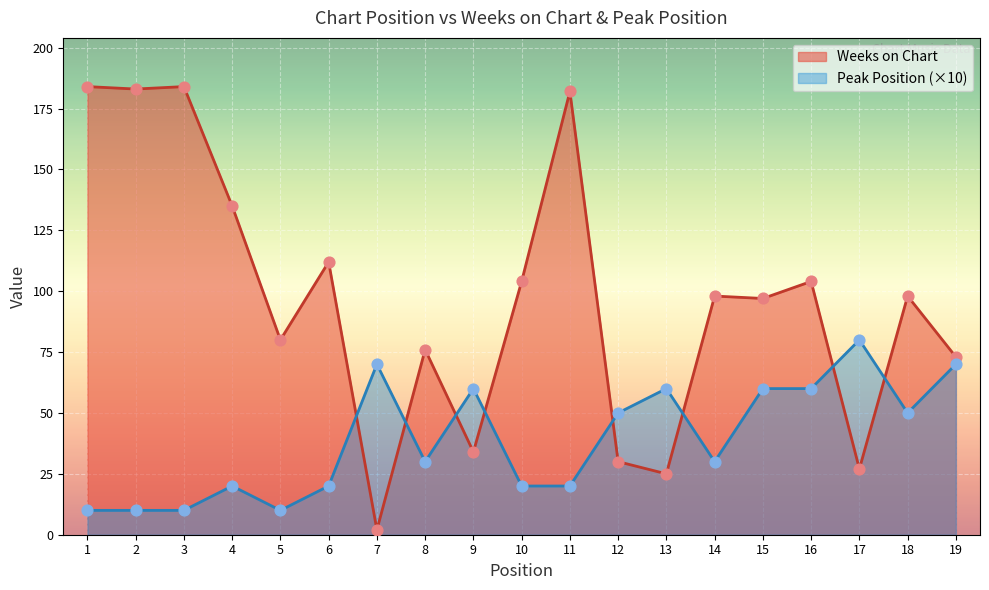

At how many categories does at least one series exceed 20?

19